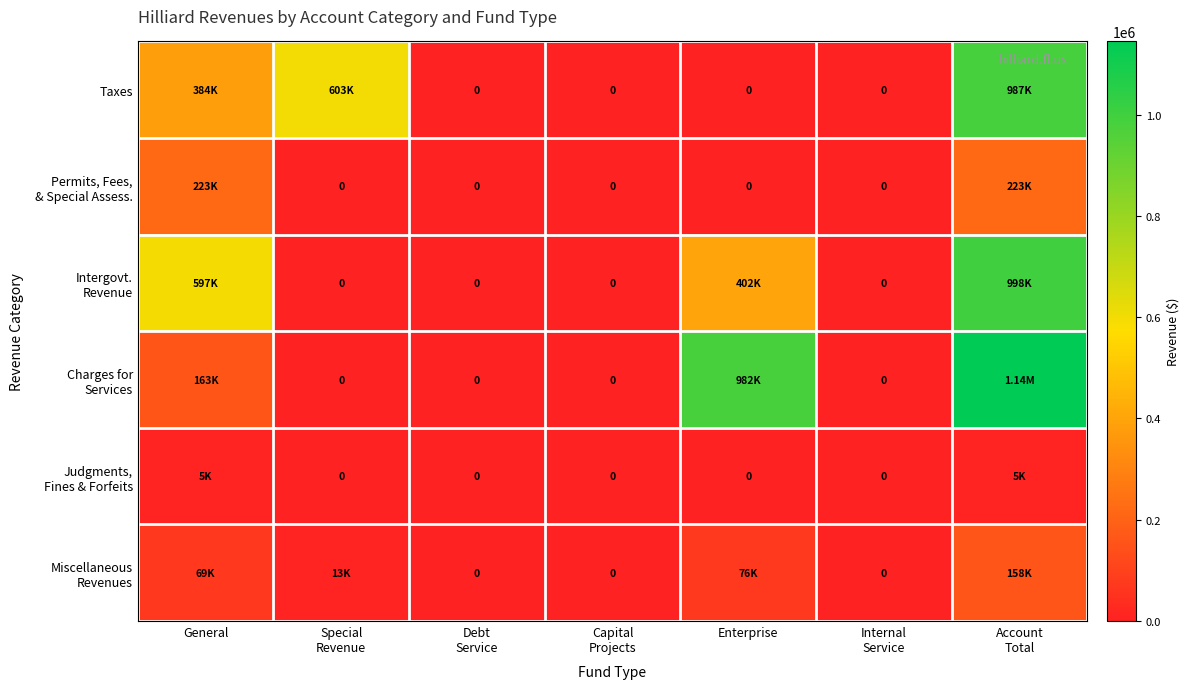

The Charges for Services series shows 1144675 at Account Total. True or false?

True